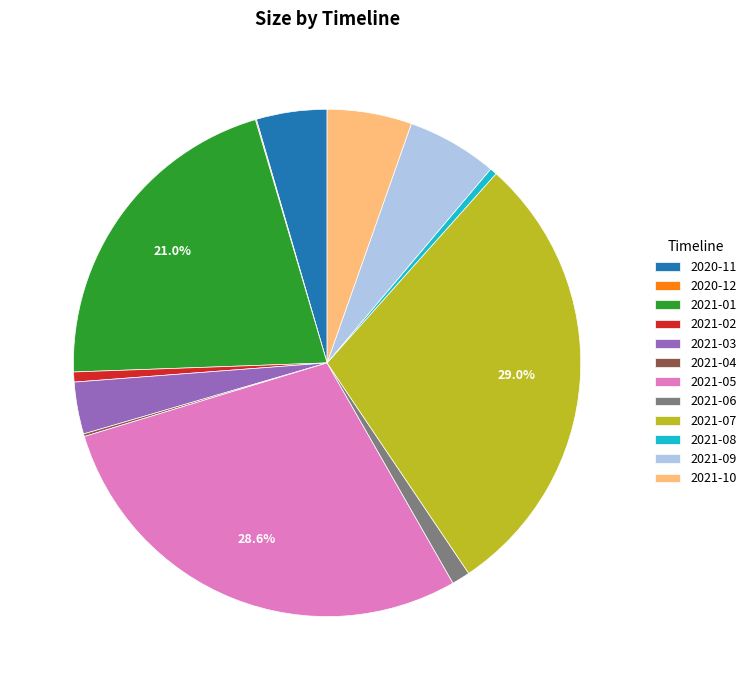

Which has a higher value, 2021-05 or 2021-10?

2021-05